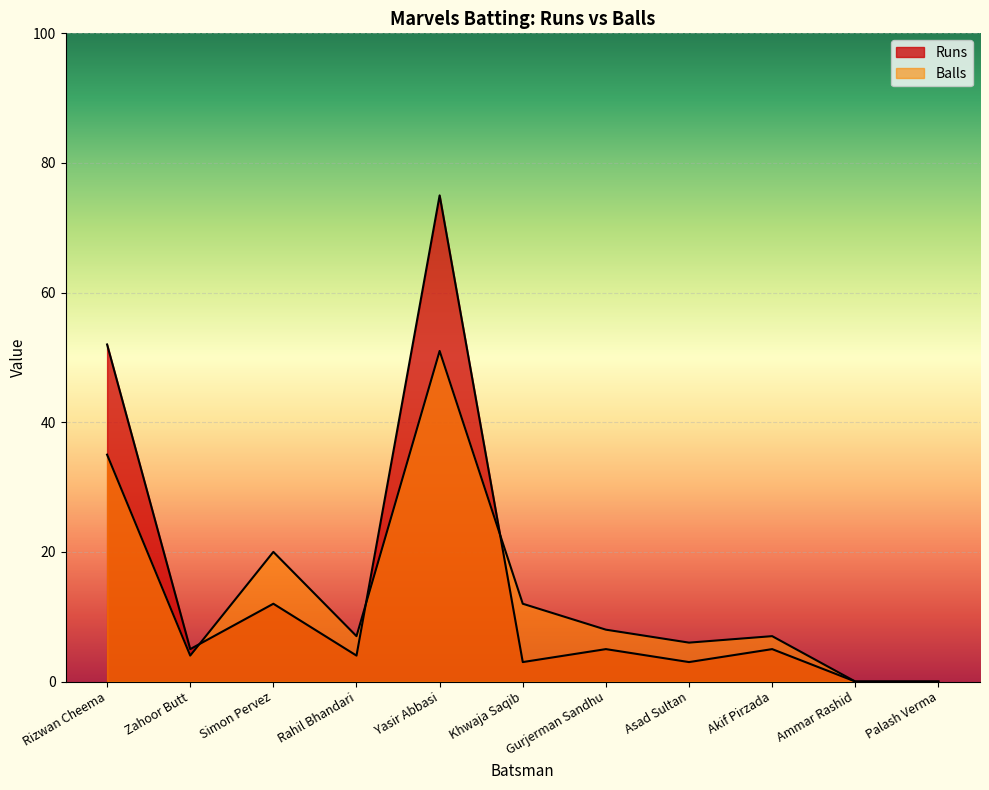

How many values in the Balls series are below 7?

4